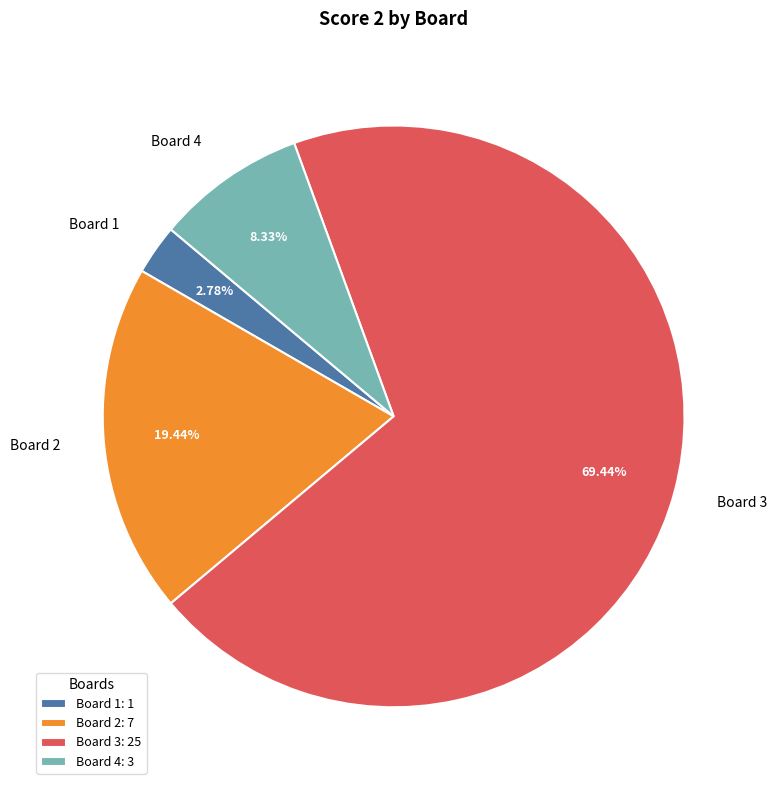

Approximately how many times larger is the value at Board 3 compared to Board 1?

25.0